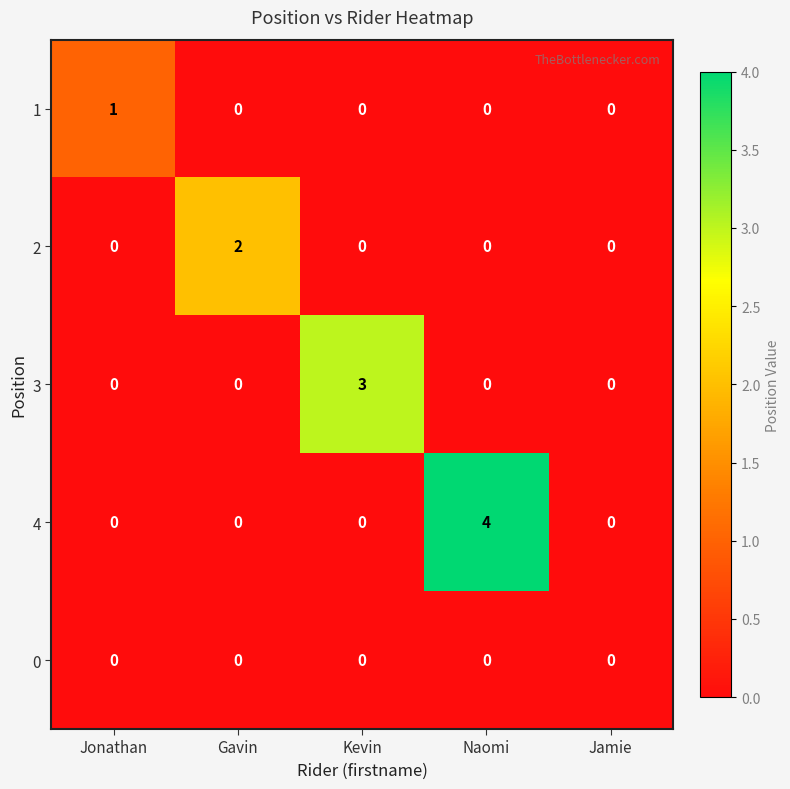

At which category is the sum across all series the highest?

Naomi